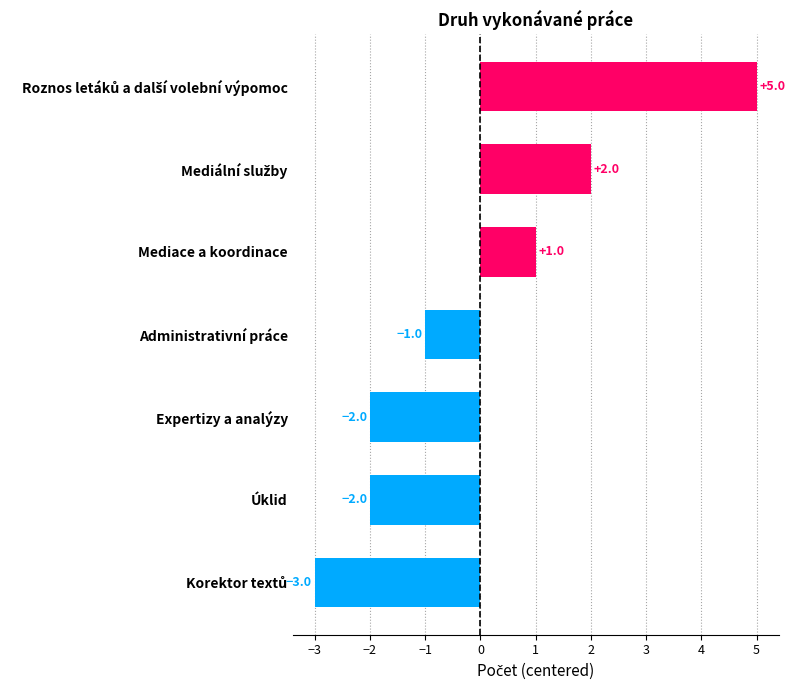

What is the minimum value shown in the chart?

-3